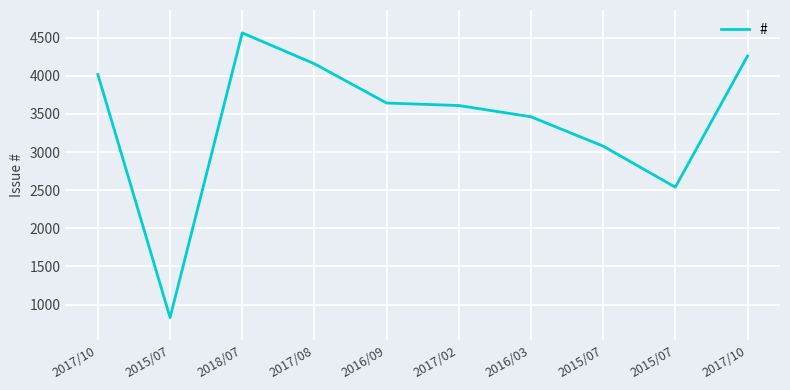

Rank the categories by value from lowest to highest.

2015/07, 2015/07, 2015/07, 2016/03, 2017/02, 2016/09, 2017/10, 2017/08, 2017/10, 2018/07